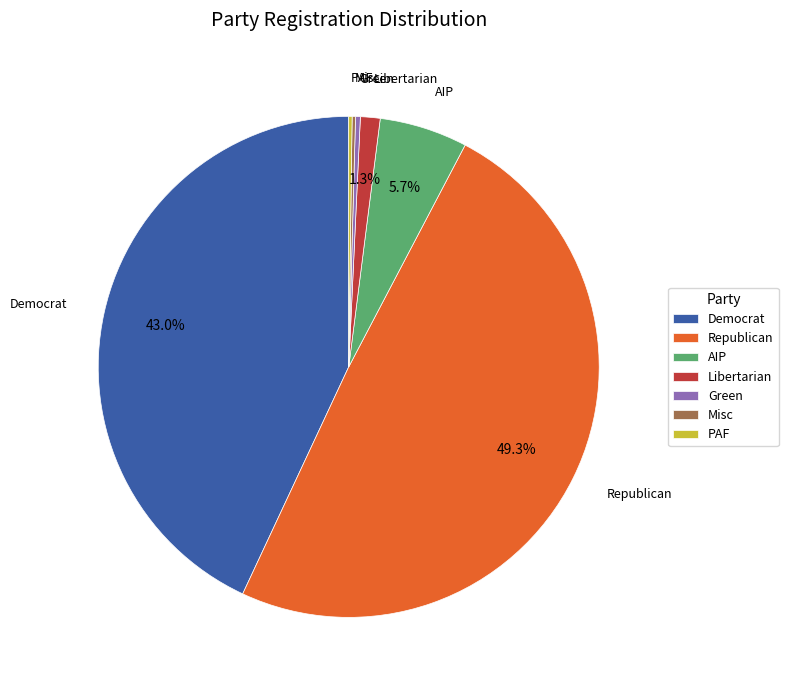

Which category has the biggest portion of the pie?

Republican